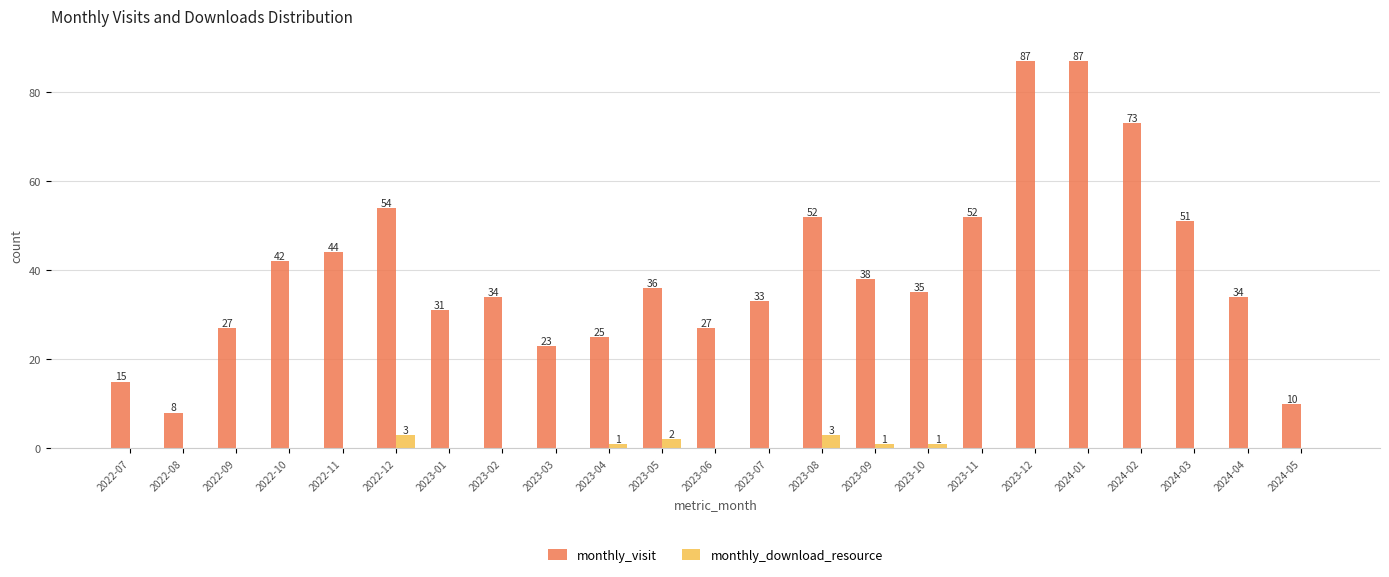

Reading left to right, extract all data points from this chart.

monthly_visit: 2022-07=15	2022-08=8	2022-09=27	2022-10=42	2022-11=44	2022-12=54	2023-01=31	2023-02=34	2023-03=23	2023-04=25	2023-05=36	2023-06=27	2023-07=33	2023-08=52	2023-09=38	2023-10=35	2023-11=52	2023-12=87	2024-01=87	2024-02=73	2024-03=51	2024-04=34	2024-05=10
monthly_download_resource: 2022-07=0	2022-08=0	2022-09=0	2022-10=0	2022-11=0	2022-12=3	2023-01=0	2023-02=0	2023-03=0	2023-04=1	2023-05=2	2023-06=0	2023-07=0	2023-08=3	2023-09=1	2023-10=1	2023-11=0	2023-12=0	2024-01=0	2024-02=0	2024-03=0	2024-04=0	2024-05=0